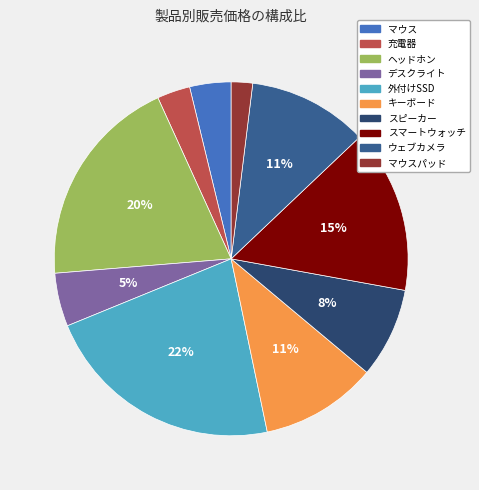

Is there a majority slice in this chart?

No